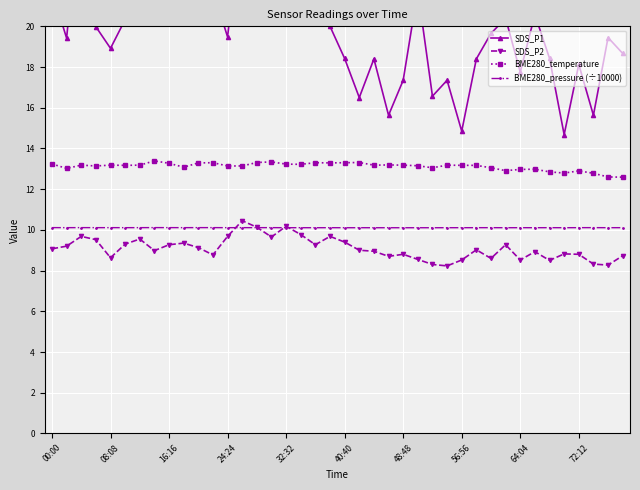

Which series has the widest spread of values?

SDS_P1